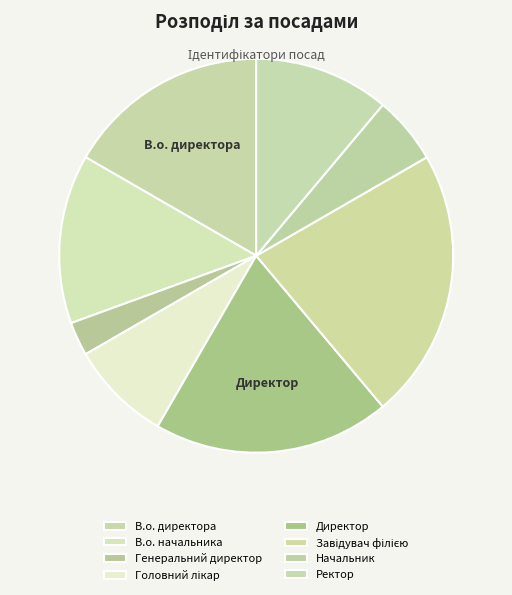

How many slices are in this pie chart?

8